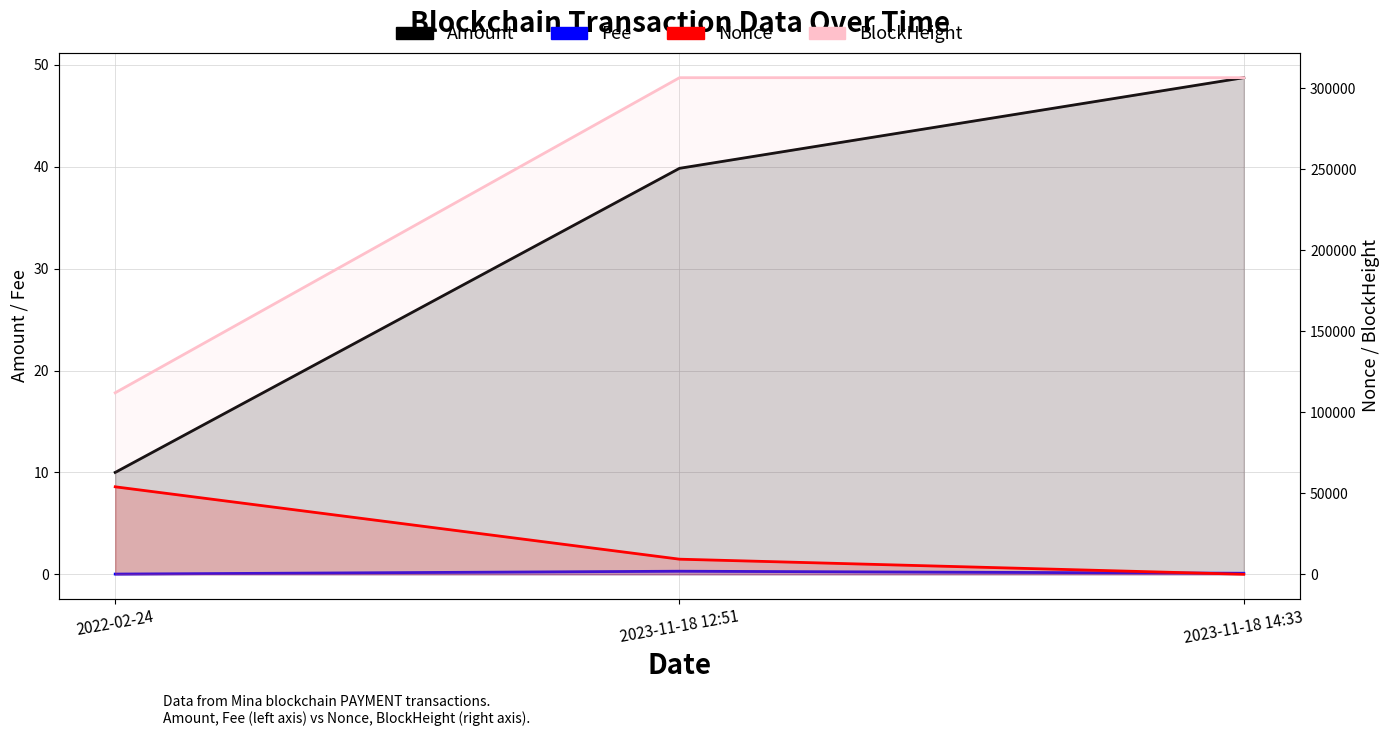

What is the difference between the maximum and minimum values in the Amount series?

38.8